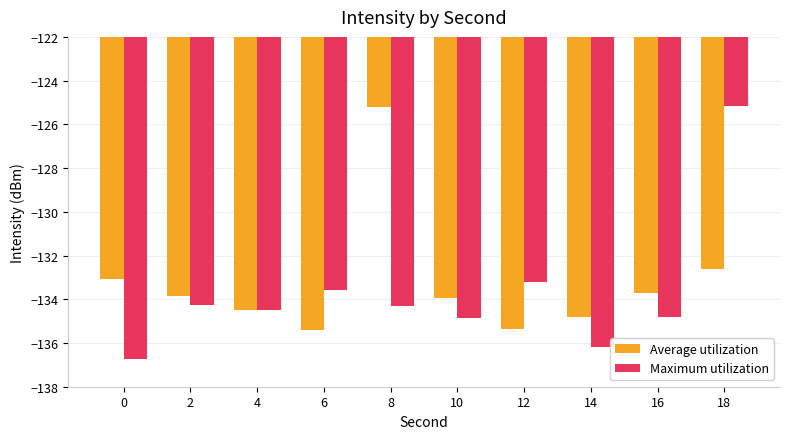

What is the difference between the maximum and minimum values in the Average utilization series?

10.2